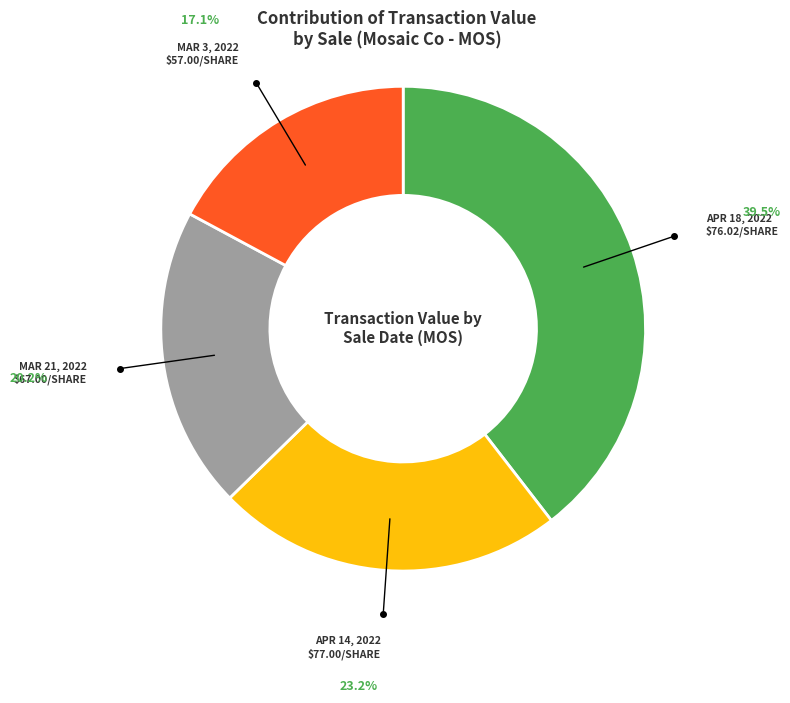

Does any single category account for the majority?

No